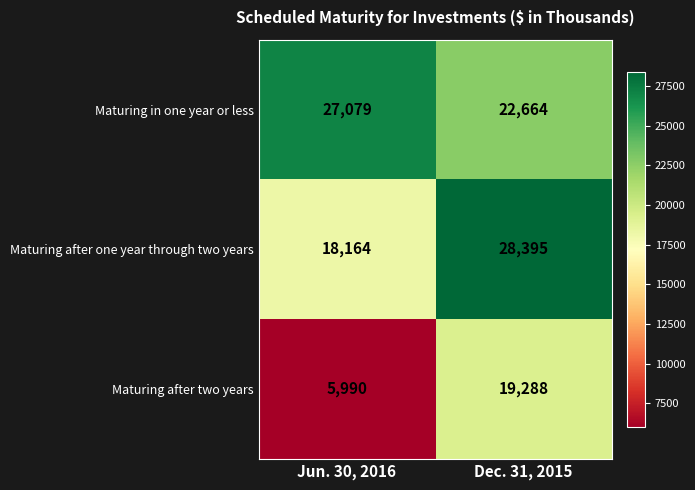

Which series changed the most between Jun. 30, 2016 and Dec. 31, 2015?

Maturing after two years